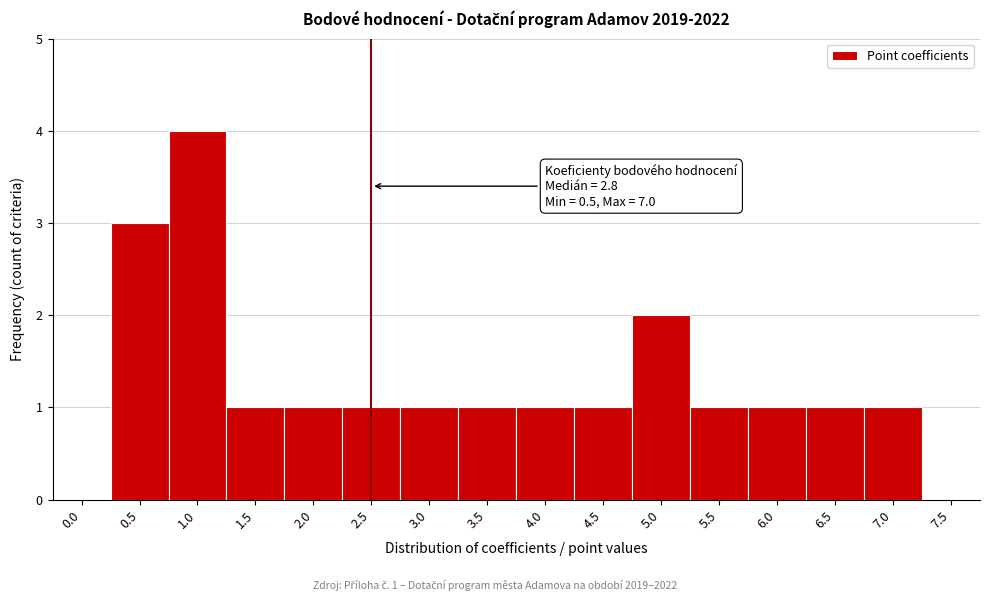

Reading right to left, extract all data points from this chart.

7.5=0	7.0=1	6.5=1	6.0=1	5.5=1	5.0=2	4.5=1	4.0=1	3.5=1	3.0=1	2.5=1	2.0=1	1.5=1	1.0=4	0.5=3	0.0=0